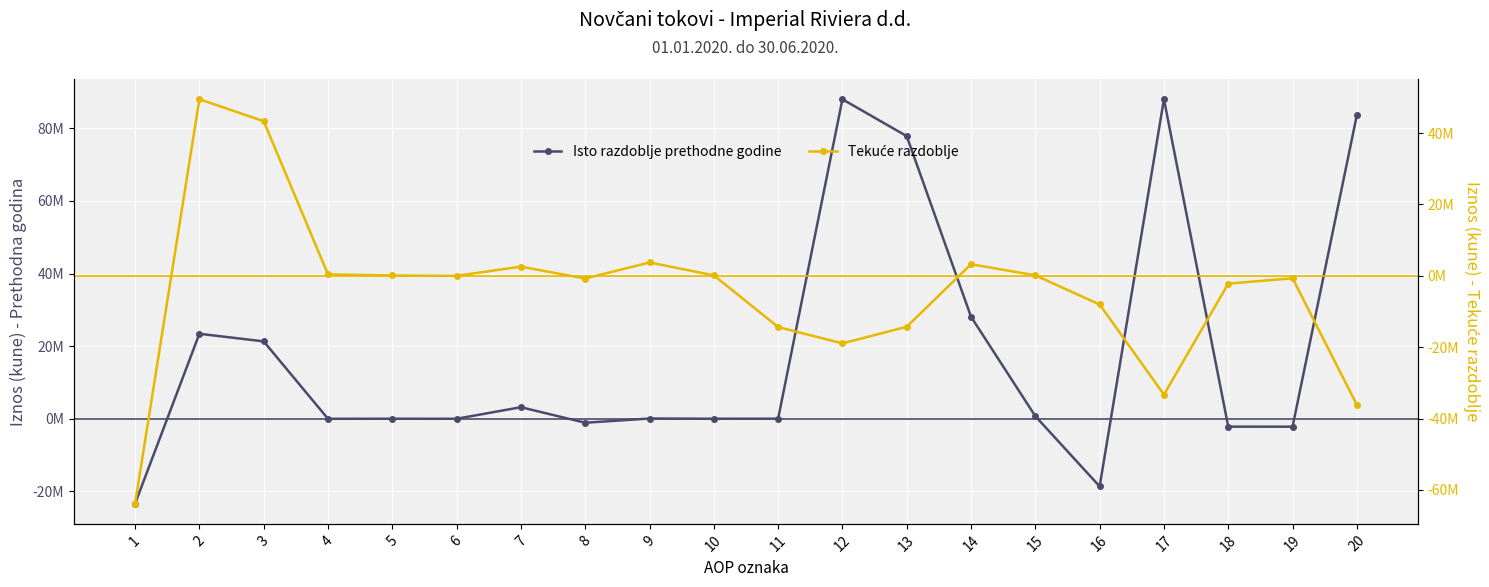

True or false: Isto razdoblje prethodne godine has more than 1 points higher than both neighbors.

True